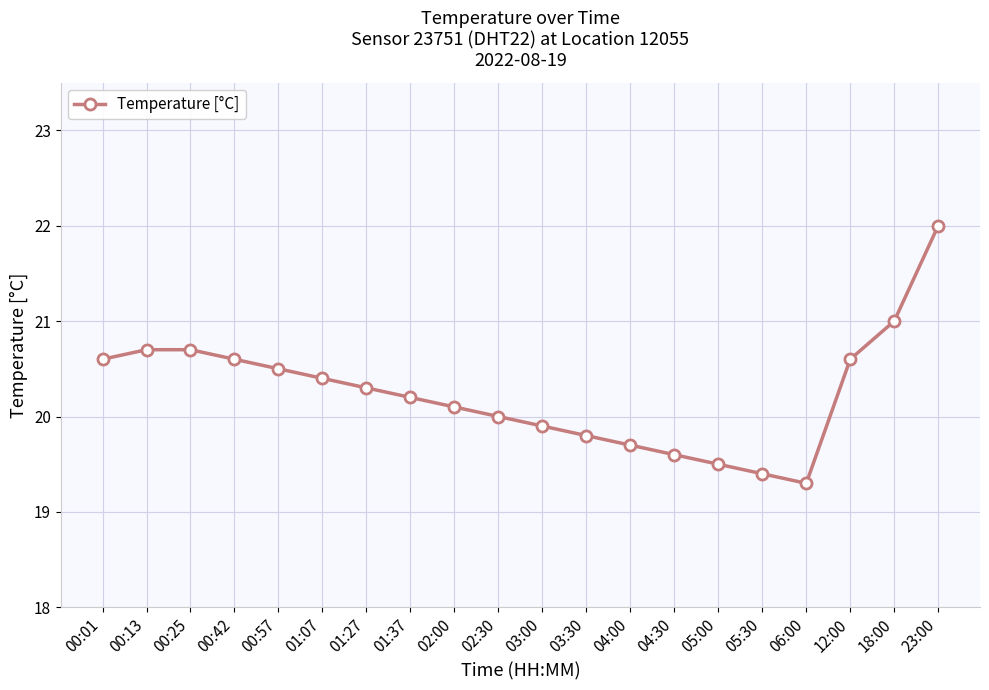

Reading left to right, what are all the values shown in this chart?

00:01=20.6	00:13=20.7	00:25=20.7	00:42=20.6	00:57=20.5	01:07=20.4	01:27=20.3	01:37=20.2	02:00=20.1	02:30=20.0	03:00=19.9	03:30=19.8	04:00=19.7	04:30=19.6	05:00=19.5	05:30=19.4	06:00=19.3	12:00=20.6	18:00=21.0	23:00=22.0